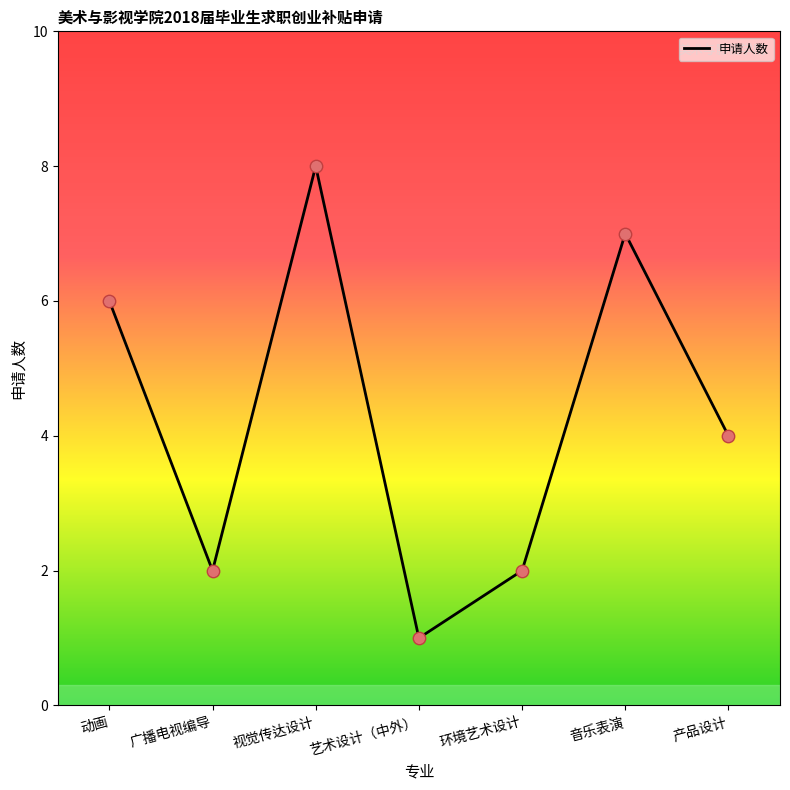

Between 广播电视编导 and 艺术设计（中外）, which is larger?

广播电视编导